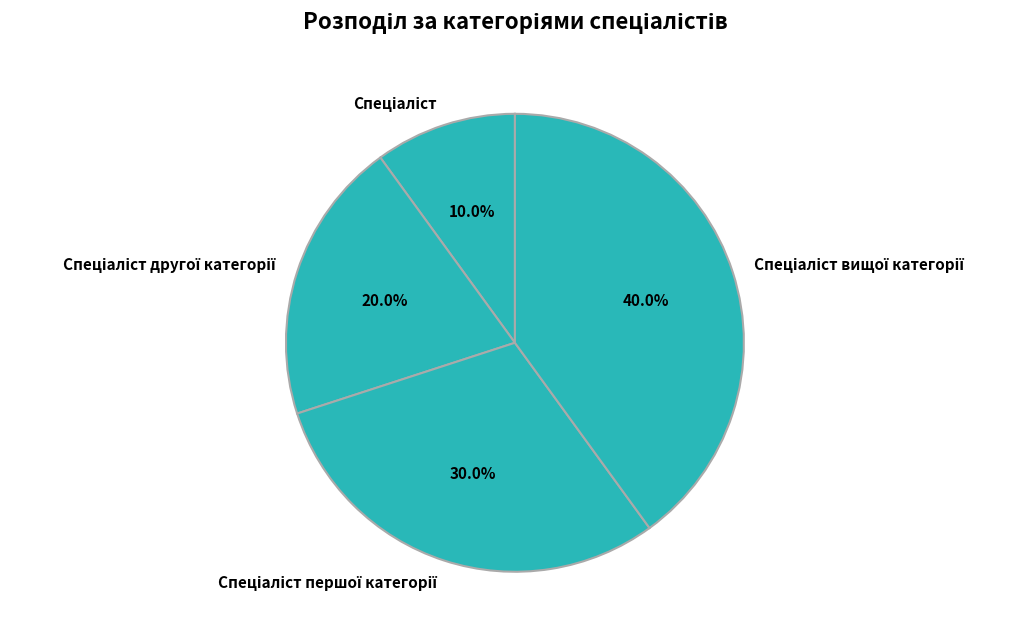

How many segments does this pie chart have?

4